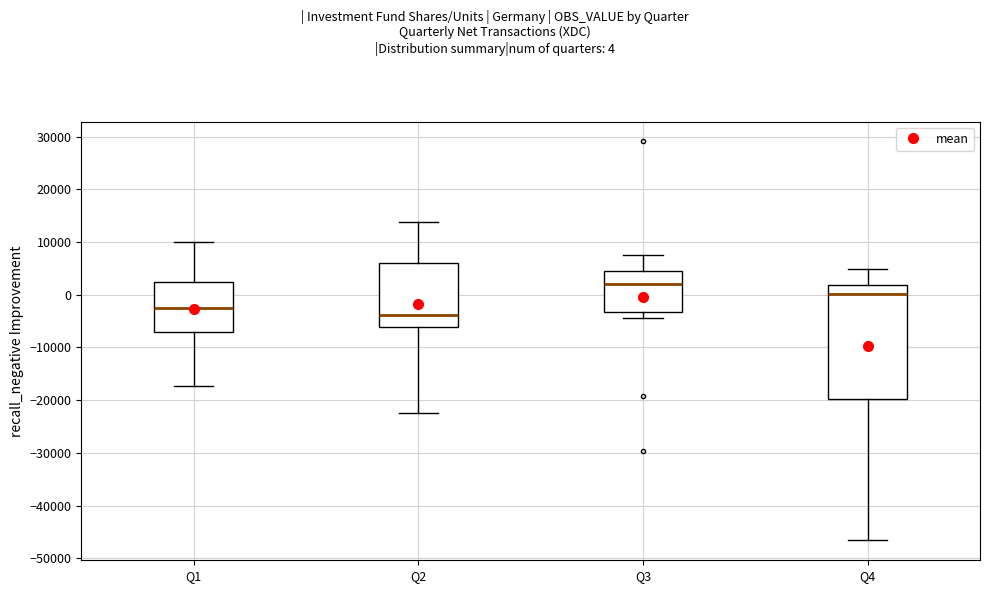

Where does the median line of the box for Q3 sit on the y-axis? The values are not printed on the chart, so give them approximately, as read against the axis.

2000